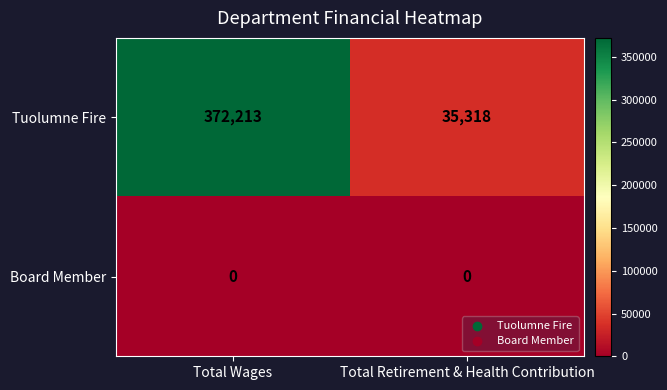

Rank the series by their maximum value, from highest to lowest.

Tuolumne Fire, Board Member